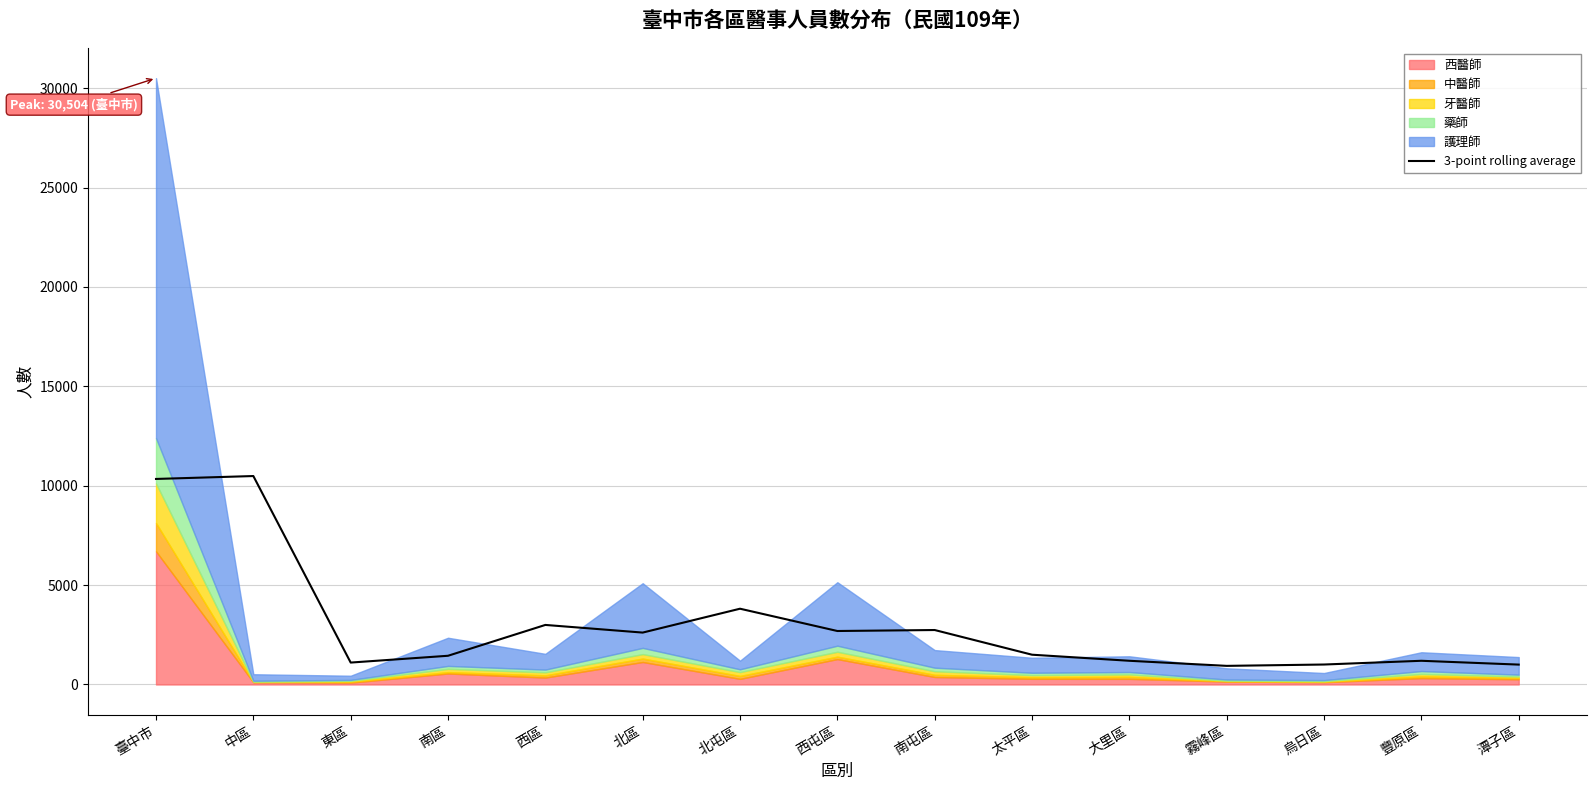

Reading left to right, extract all data points from this chart.

臺中市=10339.7	中區=10486.3	東區=1102.0	南區=1444.0	西區=2995.3	北區=2610.3	北屯區=3811.3	西屯區=2690.0	南屯區=2739.3	太平區=1497.3	大里區=1192.0	霧峰區=936.0	烏日區=1003.7	豐原區=1191.7	潭子區=999.7